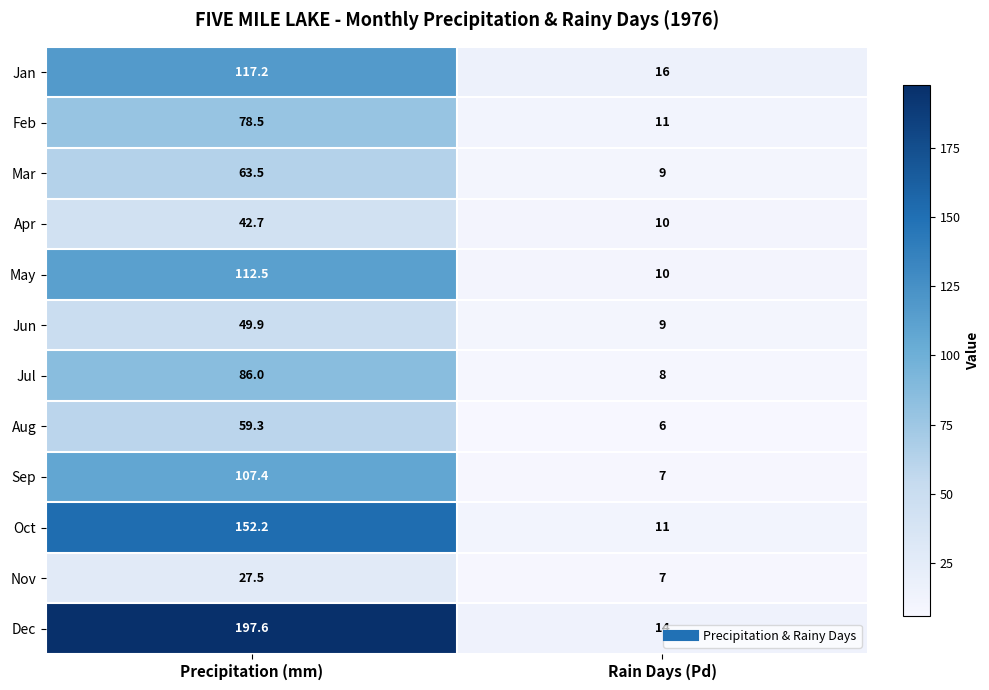

The value of Apr at Precipitation (mm) is 20.0. True or false?

False